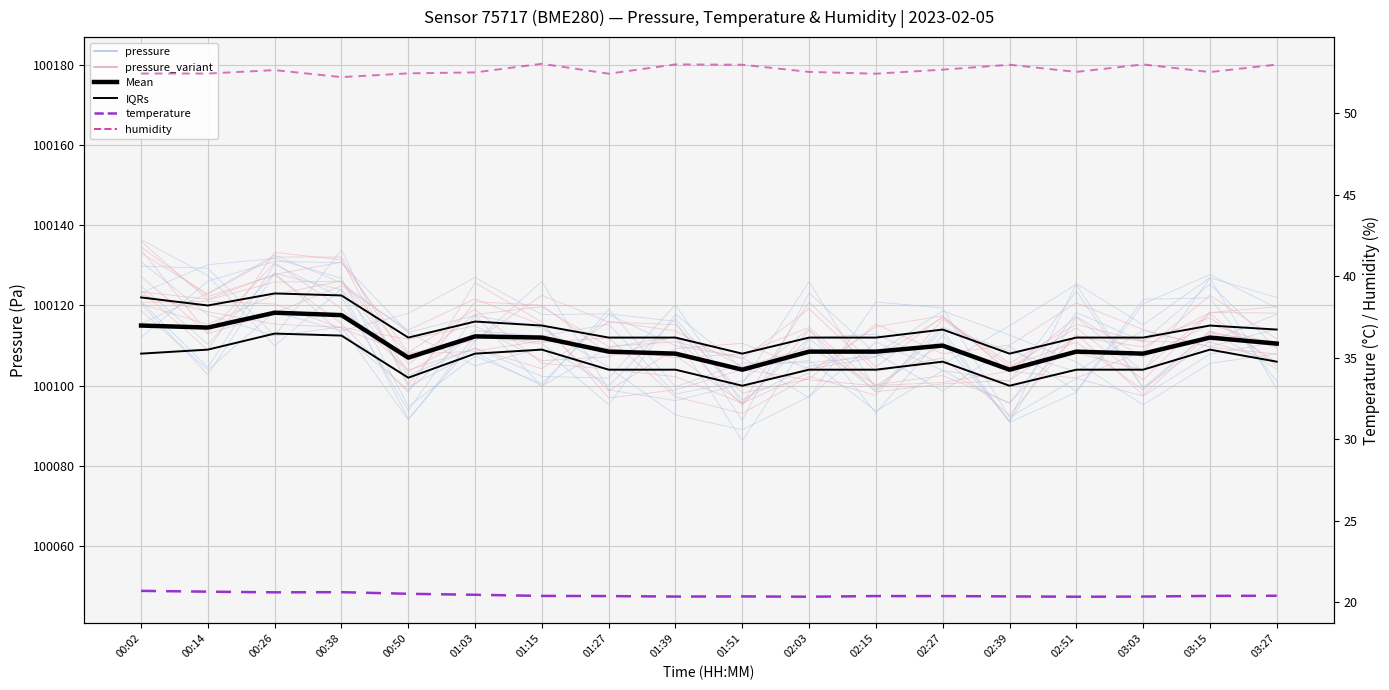

True or false: humidity and Mean intersect in this chart.

False